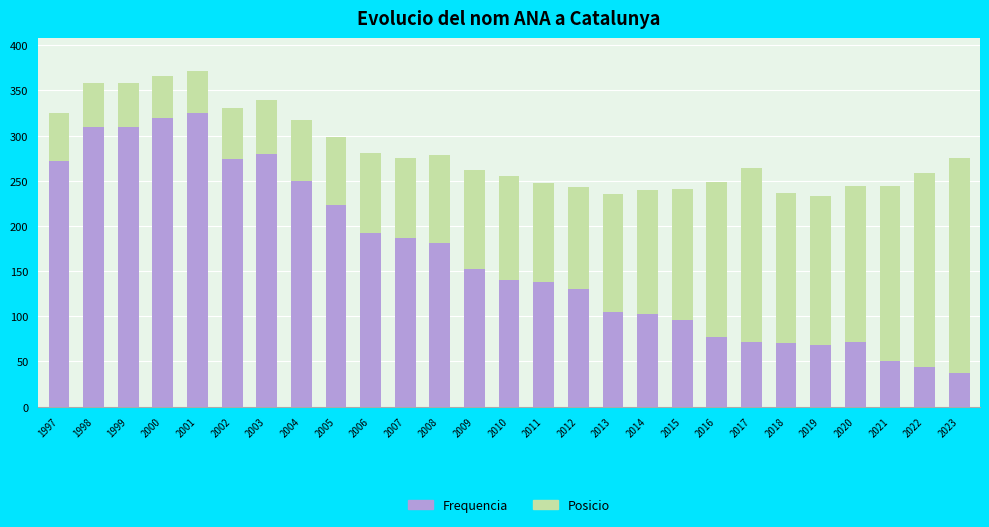

What is the difference between the Frequencia values at 2009 and 2011?

14